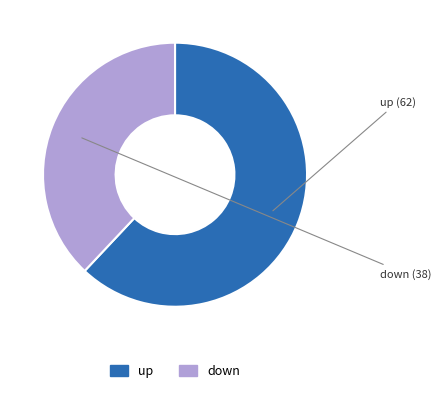

Is it true that down is 51% of the pie?

False